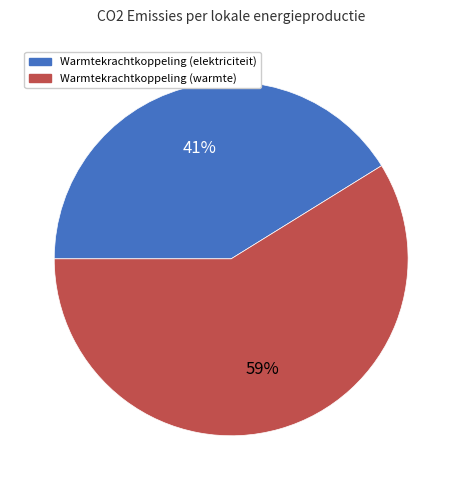

Rank the categories by value from highest to lowest.

Warmtekrachtkoppeling (warmte), Warmtekrachtkoppeling (elektriciteit)